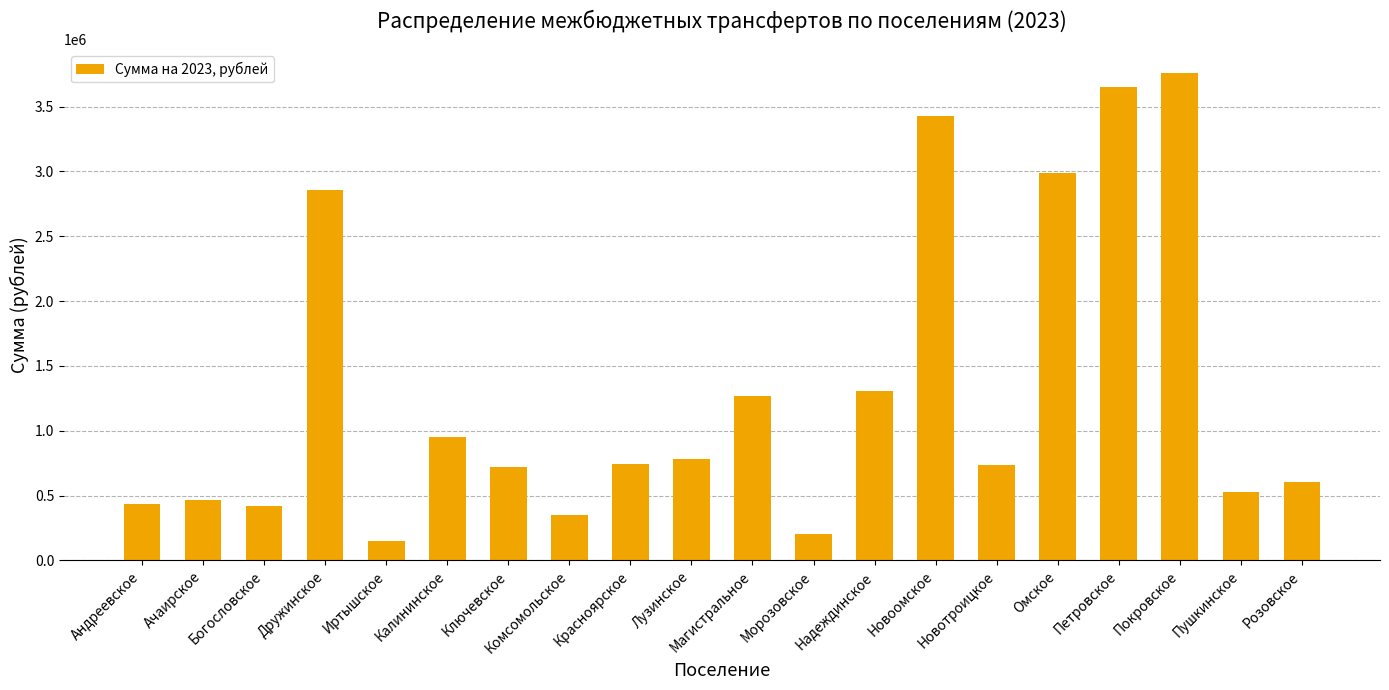

What is the sum of the values at Лузинское and Красноярское?

1528557.7